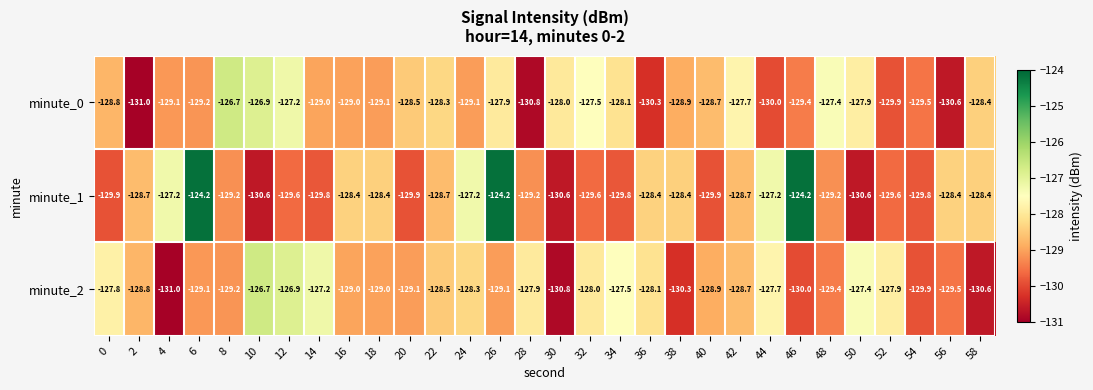

What is the sum of all minute_2 values?

-3862.3